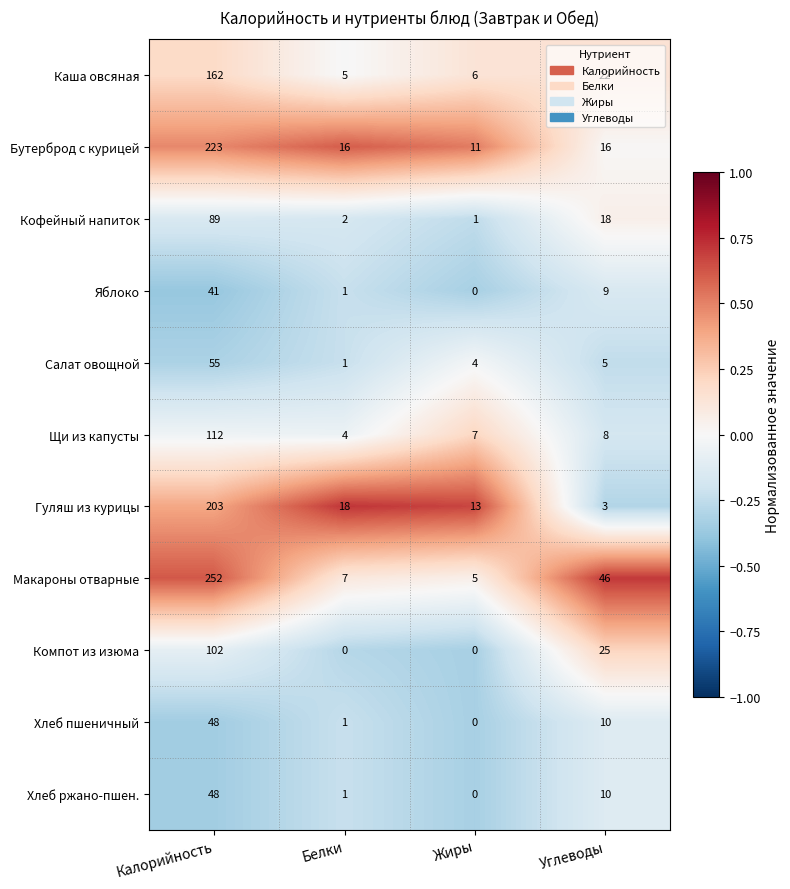

Which series changed the most between Калорийность and Белки?

Макароны отварные